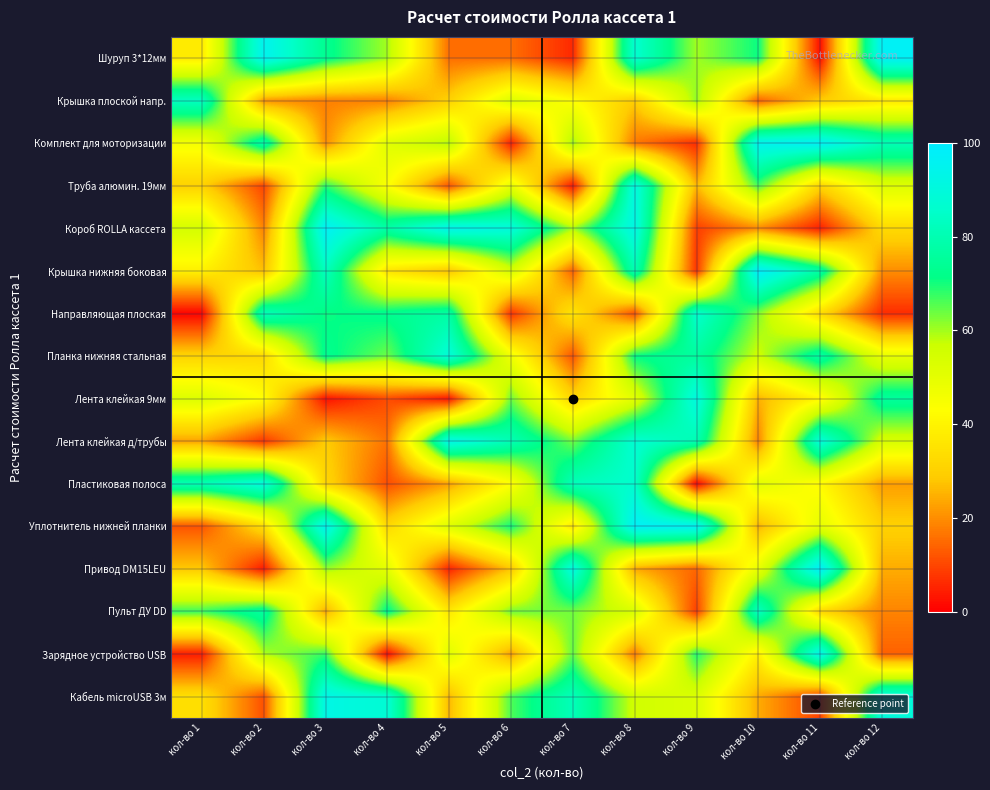

Reading right to left, what are all the values shown in this chart?

Шуруп 3*12мм: кол-во 12=97.0	кол-во 11=2.1	кол-во 10=70.8	кол-во 9=60.1	кол-во 8=86.6	кол-во 7=5.8	кол-во 6=15.6	кол-во 5=15.6	кол-во 4=59.9	кол-во 3=73.2	кол-во 2=95.1	кол-во 1=37.5
Крышка плоской напр.: кол-во 12=36.6	кол-во 11=29.2	кол-во 10=13.9	кол-во 9=61.2	кол-во 8=29.1	кол-во 7=43.2	кол-во 6=52.5	кол-во 5=30.4	кол-во 4=18.3	кол-во 3=18.2	кол-во 2=21.2	кол-во 1=83.2
Комплект для моторизации: кол-во 12=80.8	кол-во 11=96.6	кол-во 10=94.9	кол-во 9=6.5	кол-во 8=17.1	кол-во 7=60.8	кол-во 6=4.6	кол-во 5=59.2	кол-во 4=51.4	кол-во 3=20.0	кол-во 2=78.5	кол-во 1=45.6
Труба алюмин. 19мм: кол-во 12=52.0	кол-во 11=31.2	кол-во 10=66.3	кол-во 9=25.9	кол-во 8=90.9	кол-во 7=3.4	кол-во 6=49.5	кол-во 5=12.2	кол-во 4=44.0	кол-во 3=68.4	кол-во 2=9.8	кол-во 1=30.5
Короб ROLLA кассета: кол-во 12=32.5	кол-во 11=4.5	кол-во 10=19.6	кол-во 9=8.8	кол-во 8=92.2	кол-во 7=59.8	кол-во 6=89.5	кол-во 5=93.9	кол-во 4=77.5	кол-во 3=97.0	кол-во 2=18.5	кол-во 1=54.7
Крышка нижняя боковая: кол-во 12=19.9	кол-во 11=77.2	кол-во 10=98.7	кол-во 9=7.5	кол-во 8=80.2	кол-во 7=14.1	кол-во 6=54.3	кол-во 5=28.1	кол-во 4=35.7	кол-во 3=82.9	кол-во 2=27.1	кол-во 1=38.9
Направляющая плоская: кол-во 12=6.4	кол-во 11=33.1	кол-во 10=62.3	кол-во 9=86.3	кол-во 8=11.6	кол-во 7=35.8	кол-во 6=7.4	кол-во 5=77.1	кол-во 4=72.9	кол-во 3=70.7	кол-во 2=81.5	кол-во 1=0.6
Планка нижняя стальная: кол-во 12=49.4	кол-во 11=77.1	кол-во 10=56.1	кол-во 9=76.1	кол-во 8=71.3	кол-во 7=12.0	кол-во 6=47.2	кол-во 5=88.7	кол-во 4=63.8	кол-во 3=73.0	кол-во 2=32.5	кол-во 1=31.1
Лента клейкая 9мм: кол-во 12=75.6	кол-во 11=41.0	кол-во 10=24.9	кол-во 9=90.8	кол-во 8=50.9	кол-во 7=31.4	кол-во 6=63.6	кол-во 5=3.1	кол-во 4=10.8	кол-во 3=2.5	кол-во 2=42.8	кол-во 1=52.3
Лента клейкая д/трубы: кол-во 12=53.9	кол-во 11=89.3	кол-во 10=18.7	кол-во 9=80.4	кол-во 8=87.1	кол-во 7=63.3	кол-во 6=80.8	кол-во 5=93.0	кол-во 4=16.1	кол-во 3=29.0	кол-во 2=7.7	кол-во 1=22.9
Пластиковая полоса: кол-во 12=22.2	кол-во 11=41.7	кол-во 10=51.1	кол-во 9=0.7	кол-во 8=86.1	кол-во 7=81.8	кол-во 6=42.7	кол-во 5=22.8	кол-во 4=11.0	кол-во 3=31.8	кол-во 2=89.6	кол-во 1=80.7
Уплотнитель нижней планки: кол-во 12=30.1	кол-во 11=49.7	кол-во 10=25.2	кол-во 9=96.2	кол-во 8=97.2	кол-во 7=36.4	кол-во 6=70.3	кол-во 5=51.9	кол-во 4=32.3	кол-во 3=94.3	кол-во 2=33.8	кол-во 1=12.0
Привод DM15LEU: кол-во 12=24.2	кол-во 11=98.6	кол-во 10=48.9	кол-во 9=14.5	кол-во 8=24.0	кол-во 7=90.8	кол-во 6=27.9	кол-во 5=5.1	кол-во 4=50.3	кол-во 3=61.0	кол-во 2=3.7	кол-во 1=28.5
Пульт ДУ DD: кол-во 12=18.7	кол-во 11=32.1	кол-во 10=83.5	кол-во 9=9.0	кол-во 8=53.6	кол-во 7=63.4	кол-во 6=63.2	кол-во 5=36.8	кол-во 4=72.8	кол-во 3=23.8	кол-во 2=76.2	кол-во 1=67.2
Зарядное устройство USB: кол-во 12=13.8	кол-во 11=93.7	кол-во 10=38.7	кол-во 9=69.1	кол-во 8=17.4	кол-во 7=64.5	кол-во 6=22.6	кол-во 5=51.2	кол-во 4=1.7	кол-во 3=67.8	кол-во 2=59.1	кол-во 1=4.1
Кабель microUSB 3м: кол-во 12=89.7	кол-во 11=9.3	кол-во 10=24.2	кол-во 9=53.0	кол-во 8=55.5	кол-во 7=81.7	кол-во 6=66.0	кол-во 5=25.8	кол-во 4=87.7	кол-во 3=92.5	кол-во 2=11.3	кол-во 1=34.1